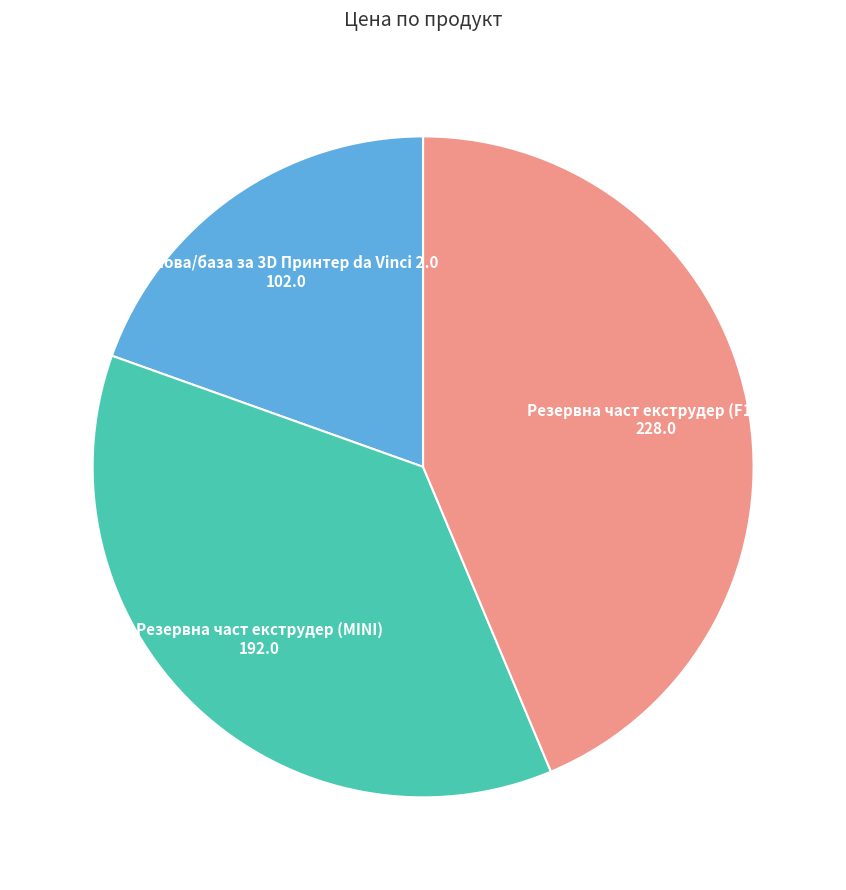

How many slices are in this pie chart?

3